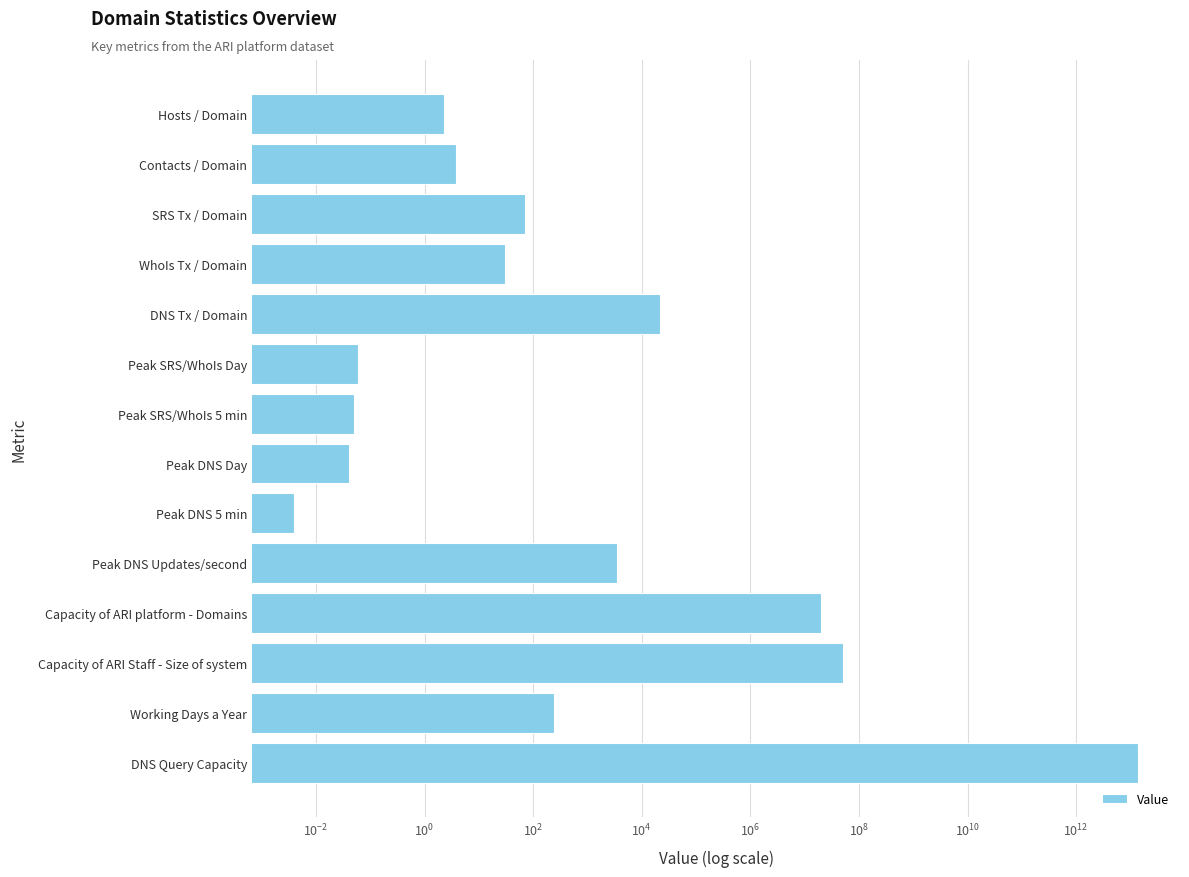

Between Peak DNS Updates/second and SRS Tx / Domain, which is larger?

Peak DNS Updates/second